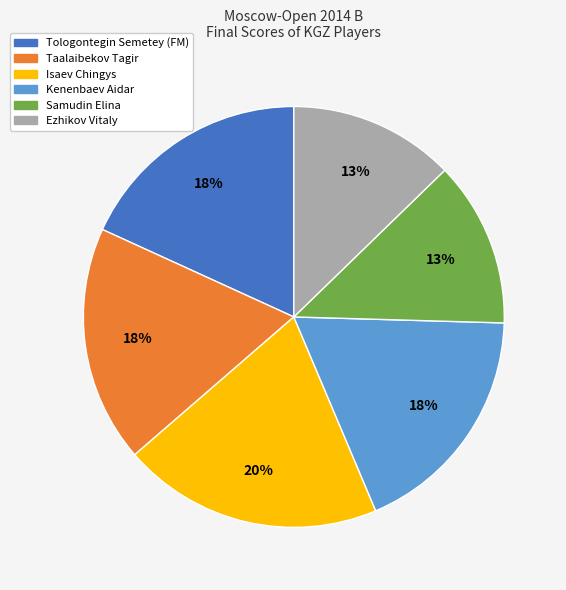

True or false: Samudin Elina accounts for 1% of the total.

False